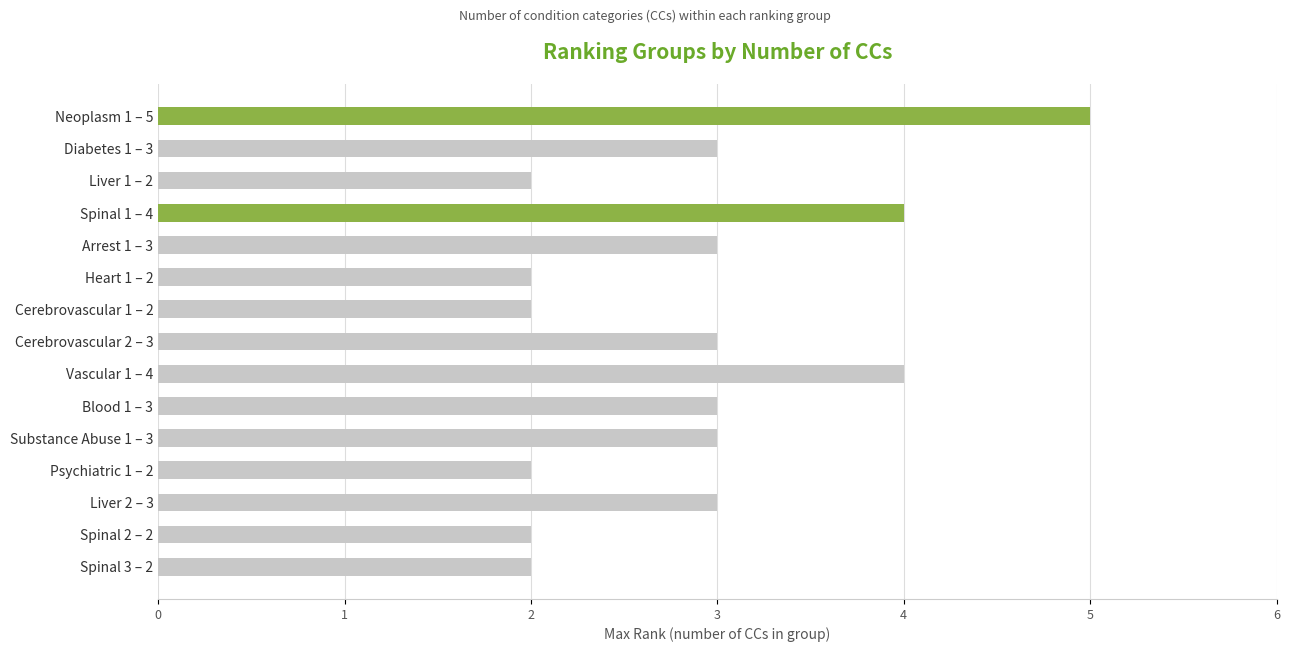

Is it true that the value at Diabetes 1 – 3 is 3?

True